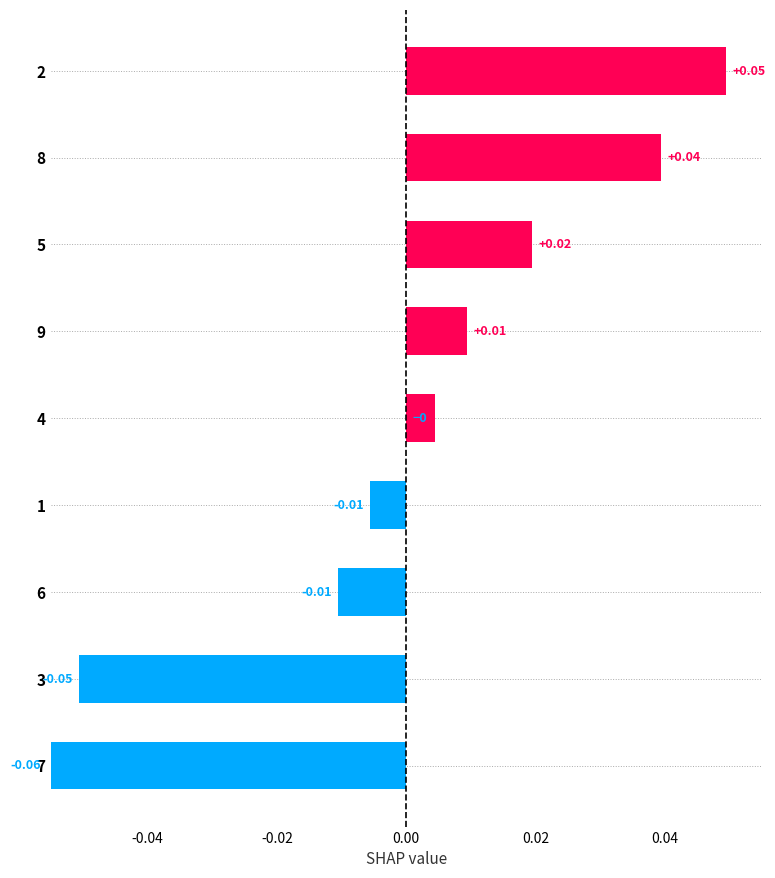

What is the change in value from 3 to 8?

+0.1